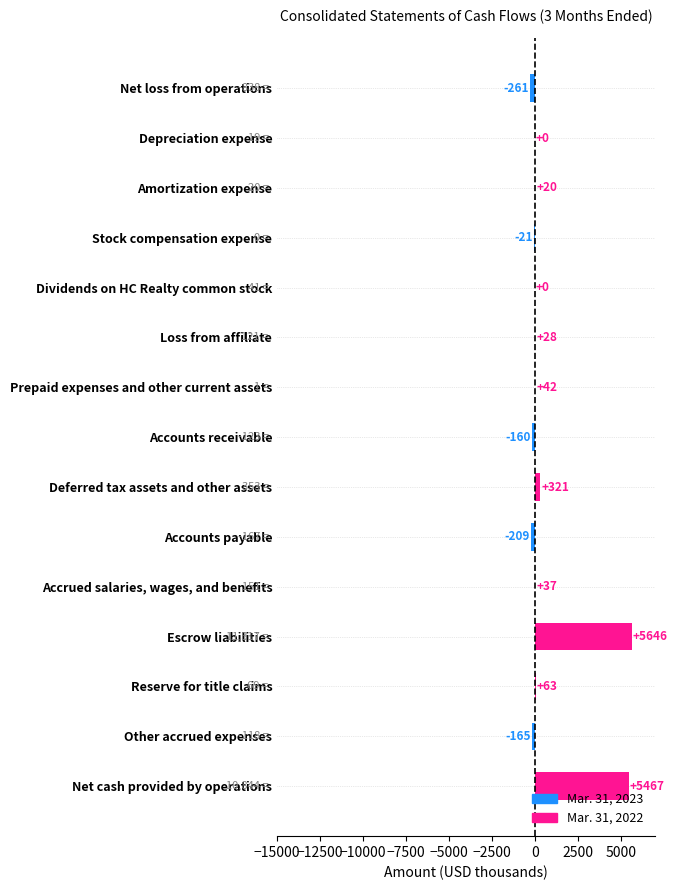

What is the sum of the values at Stock compensation expense and Accrued salaries, wages, and benefits?

16